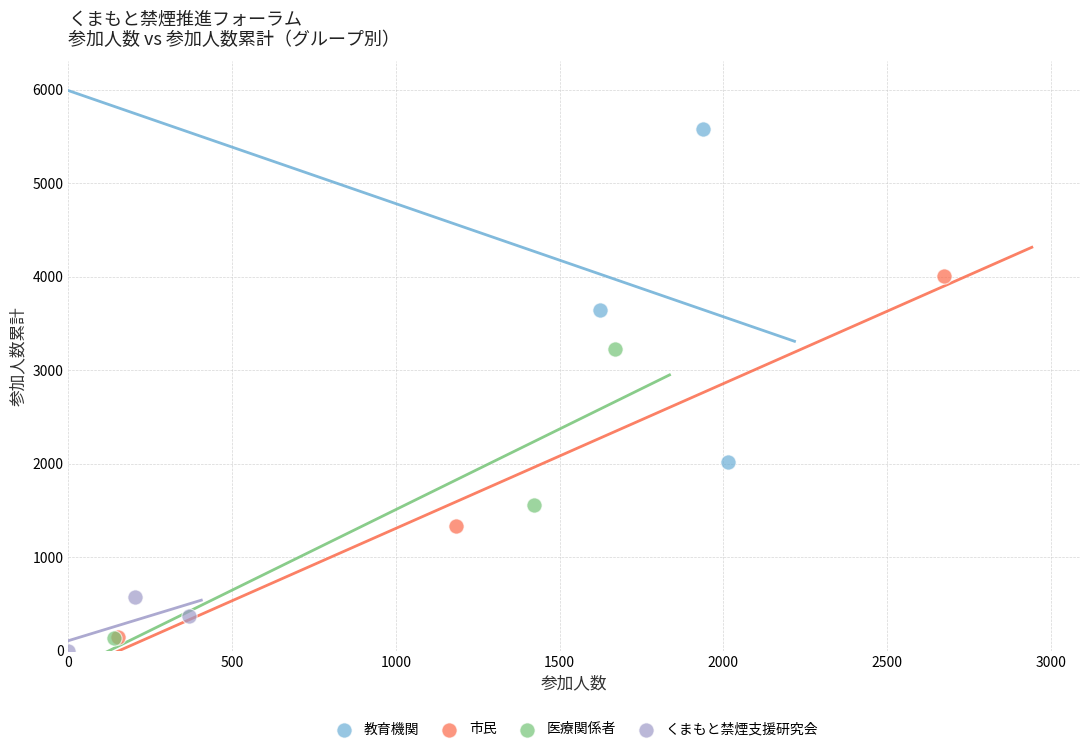

Which series has the largest Y range (max minus min)?

市民